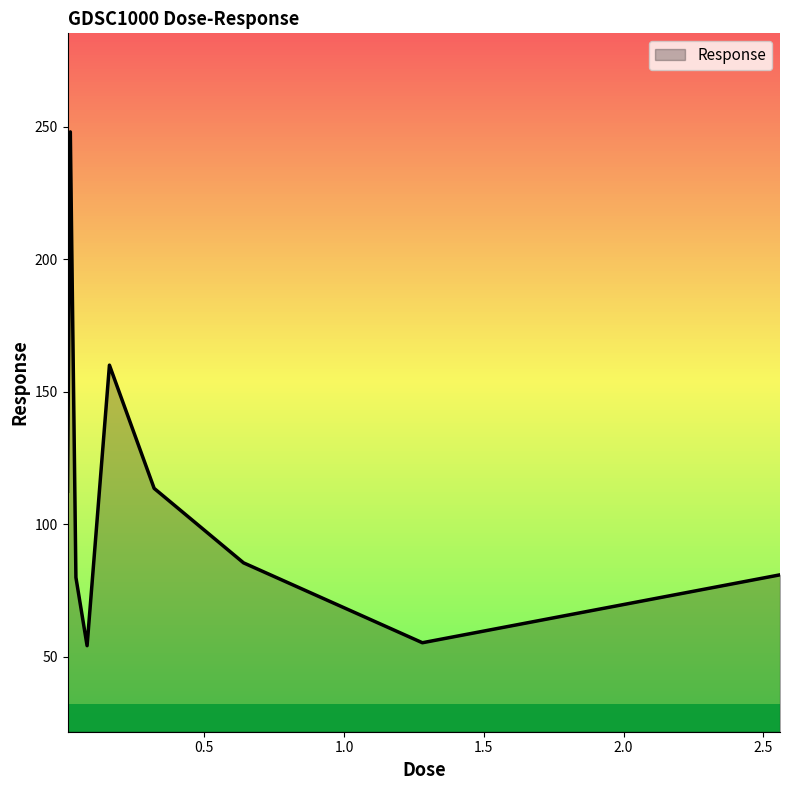

Count the number of data series in this chart.

1